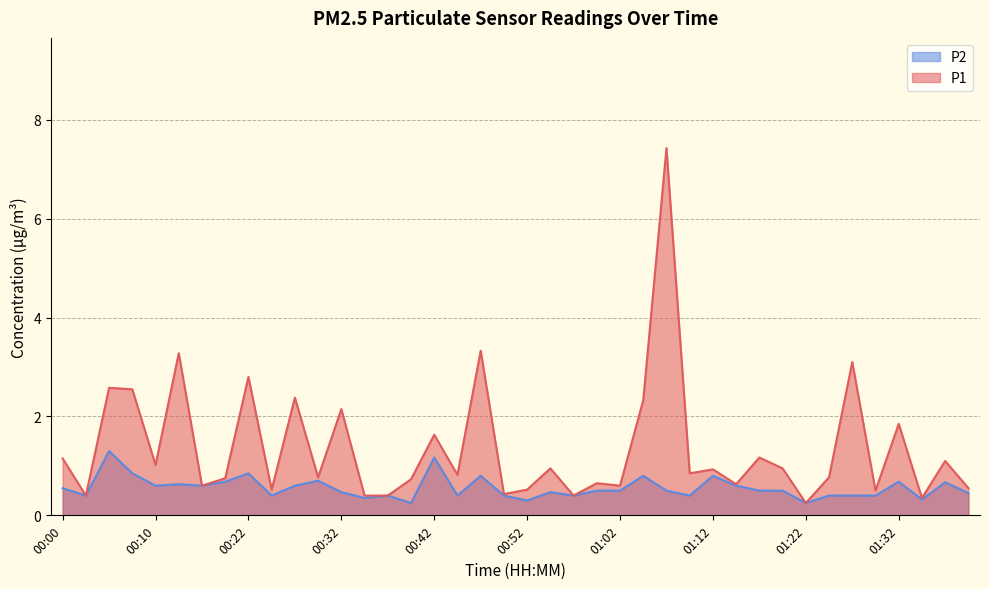

What is the label of the 15th point from the left?

00:37